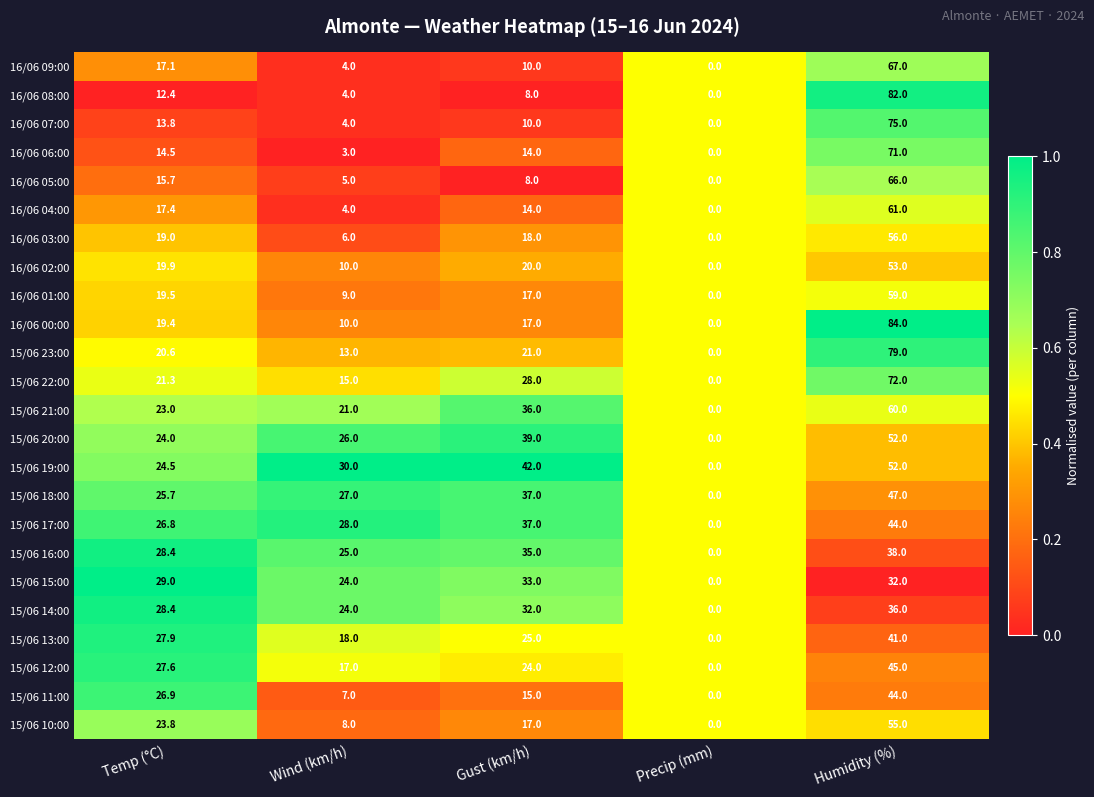

The 16/06 07:00 series shows 4.0 at Wind (km/h). True or false?

True